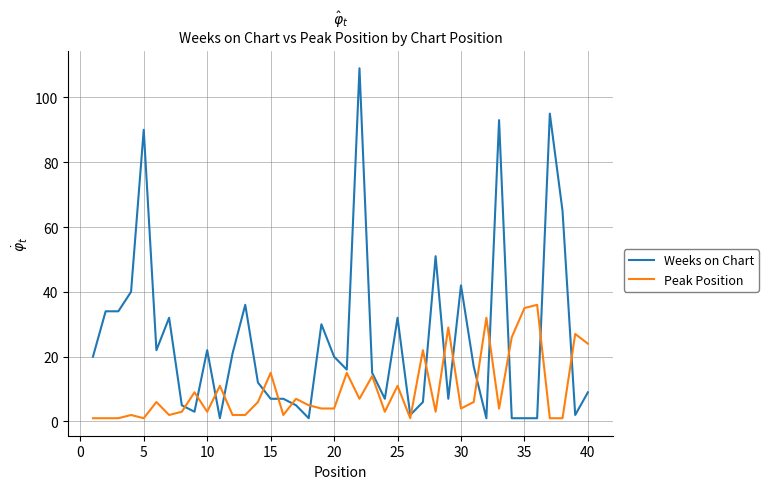

Which series has the widest spread of values?

Weeks on Chart